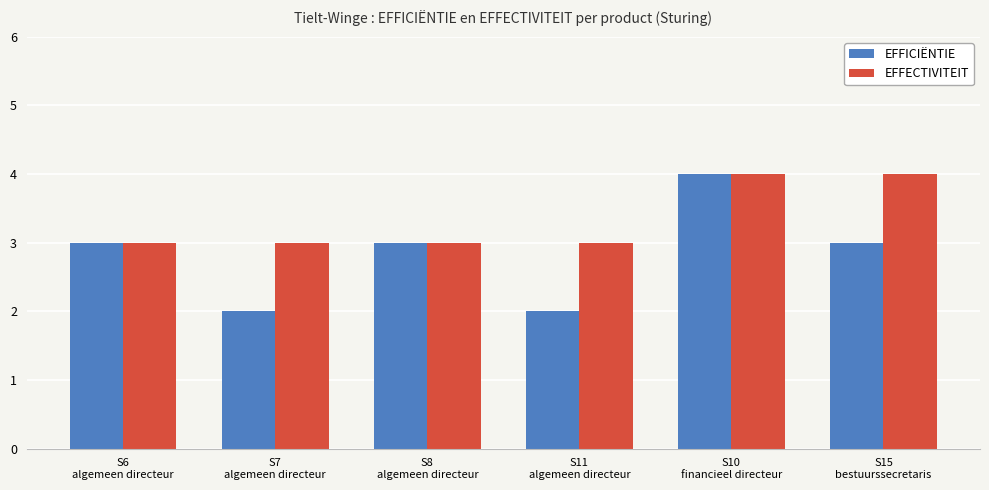

Which series has the largest total across all categories?

EFFECTIVITEIT